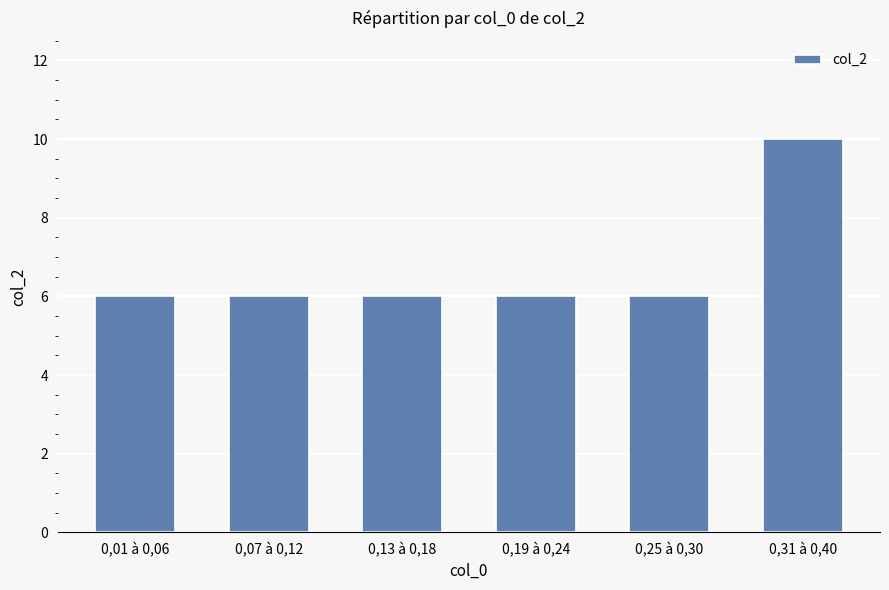

What is the minimum value shown in the chart?

6